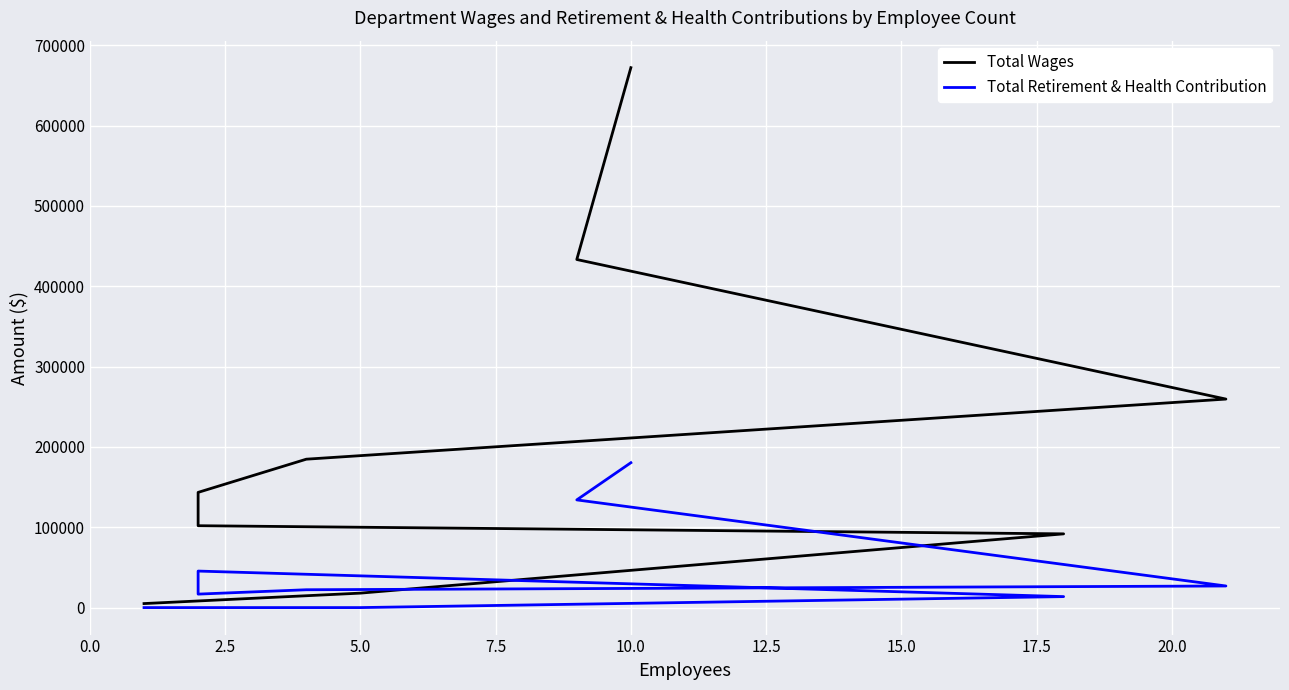

What is the difference between the second highest and minimum values in the Total Wages series?

428350